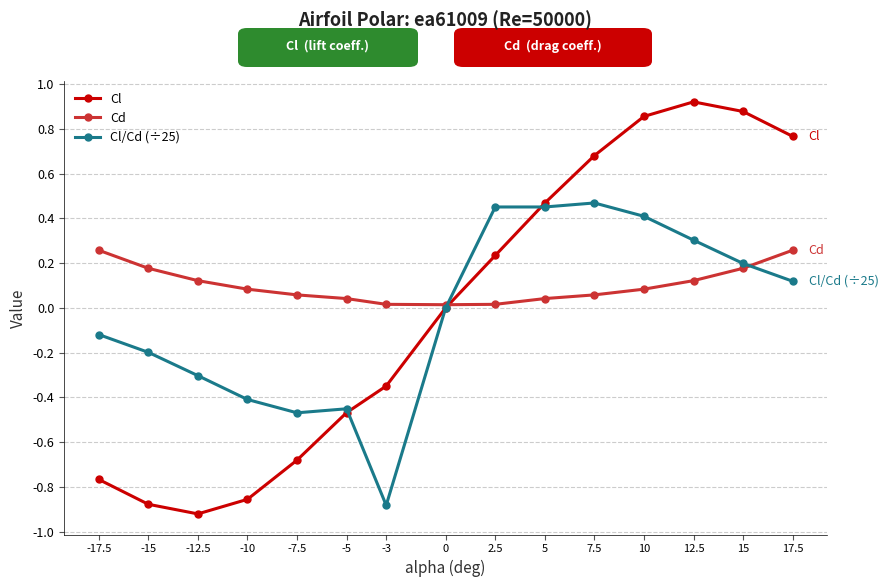

How many lines are shown in the chart?

3